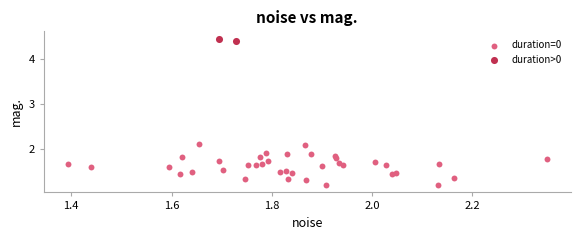

What are all the series names shown in the legend?

duration=0, duration>0